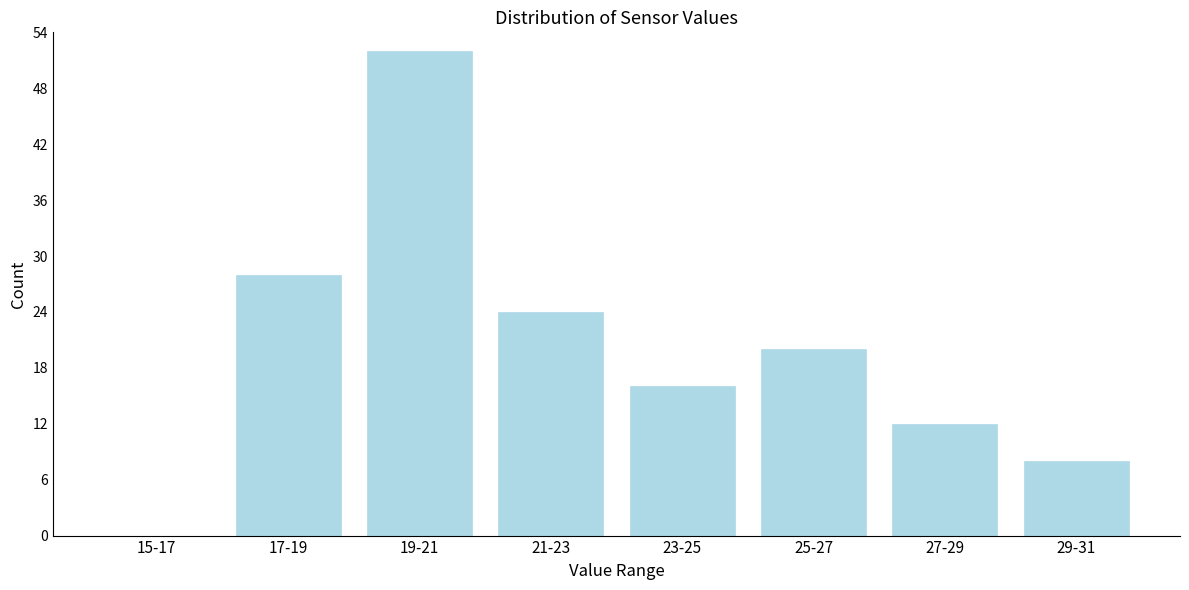

Reading right to left, transcribe all the data shown in this chart.

29-31=8	27-29=12	25-27=20	23-25=16	21-23=24	19-21=52	17-19=28	15-17=0